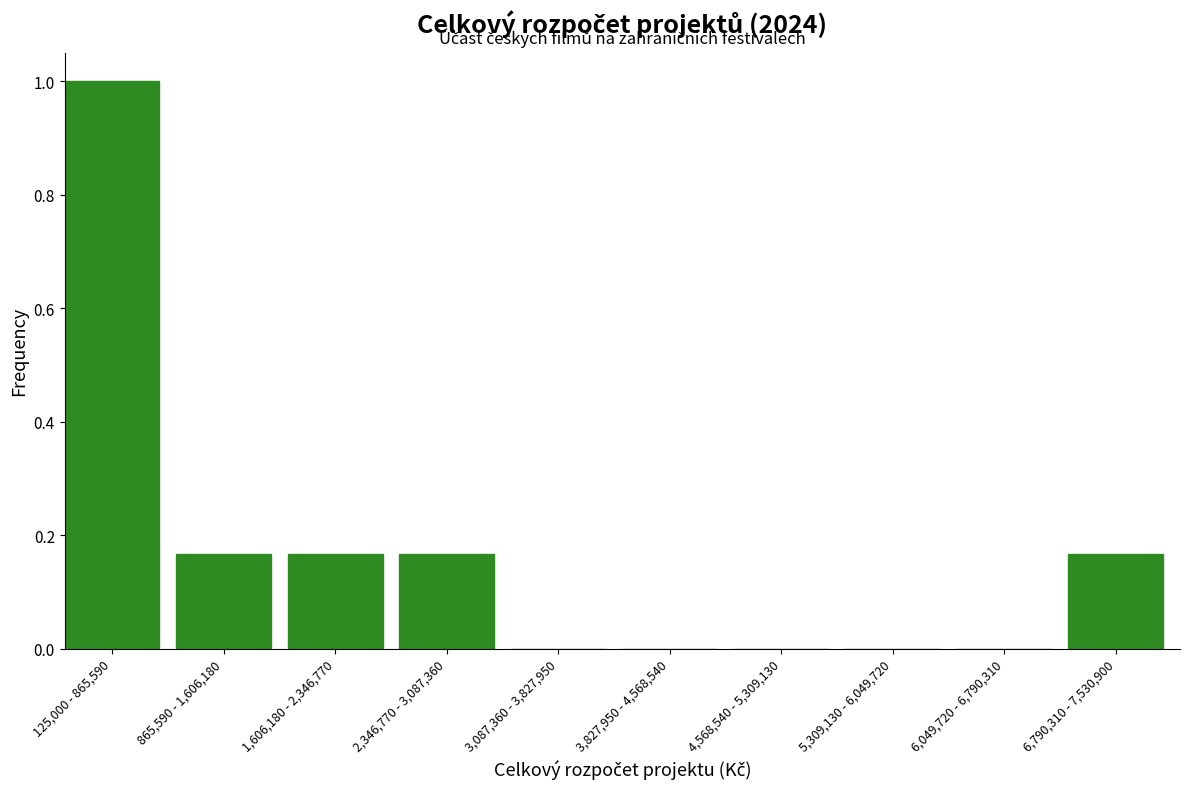

Is it true that the value at 6,049,720 - 6,790,310 is 0.5?

False